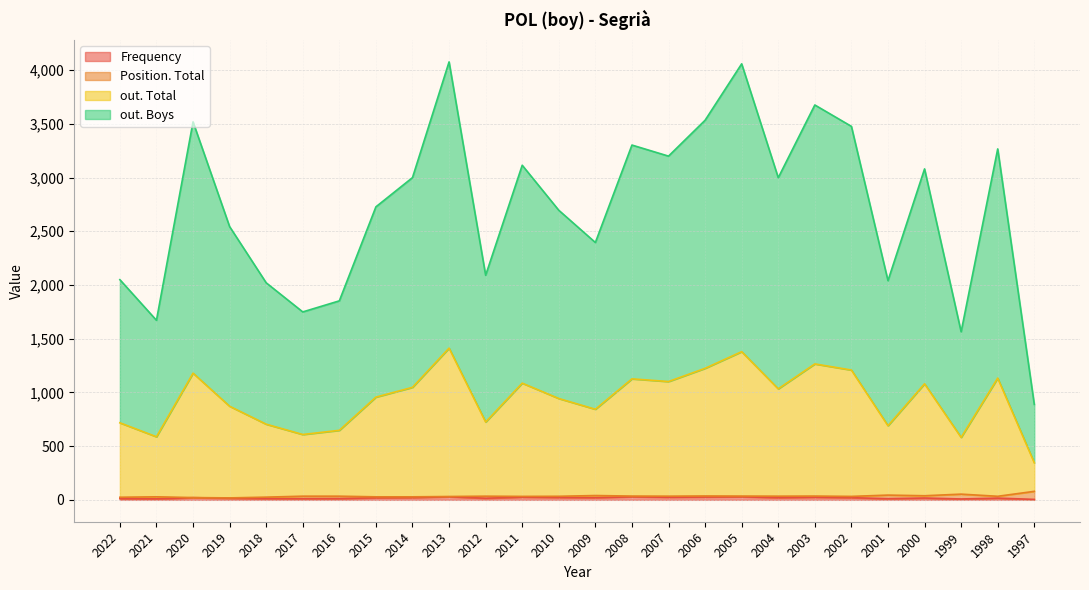

Which has a higher value, 2017 or 2004?

2004